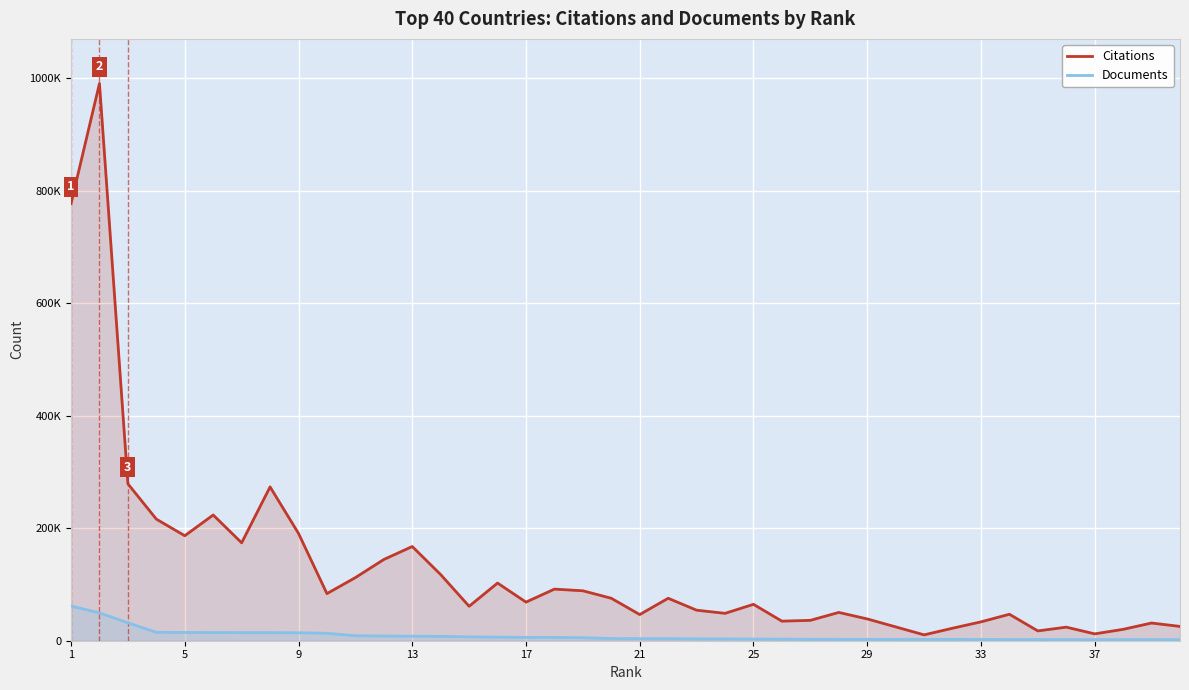

Reading right to left, what are all the values shown in this chart?

Citations: 25426	31457	20229	12185	24143	17435	47040	33505	22237	10424	24611	38753	50299	36214	34786	64688	48663	54281	75430	46518	75434	88773	91714	68637	102492	61225	117518	167457	144377	112189	83735	190730	273423	174037	223506	186621	216141	278899	990528	777021
Documents: 1834	1915	1937	1952	2025	2097	2108	2150	2326	2355	2389	2400	2424	2530	2801	3028	3159	3371	3680	3697	3966	5377	5874	5954	6351	6902	7794	8023	8376	8864	13180	14128	14348	14371	14515	14698	14953	31842	49467	61670